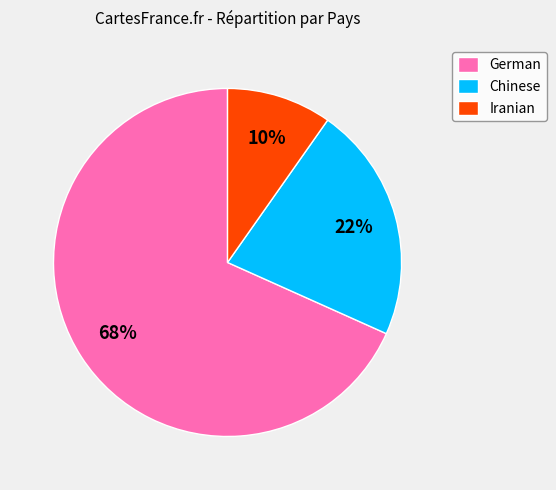

To the nearest percent, what portion does German represent?

68%